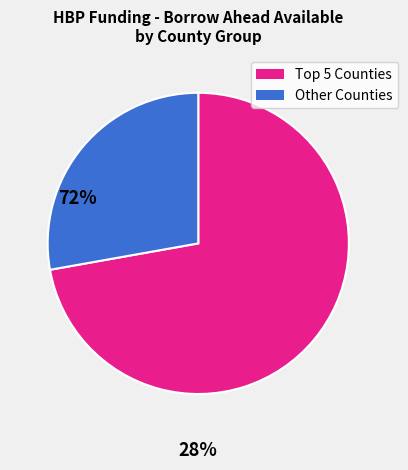

How many segments does this pie chart have?

2